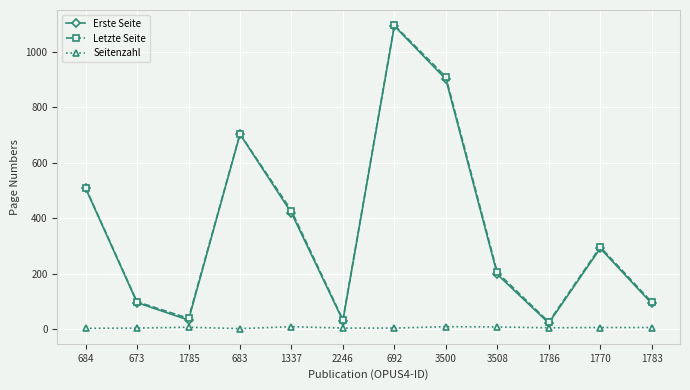

Is the value of Letzte Seite at 1785 greater than the value of Erste Seite at 3500?

No